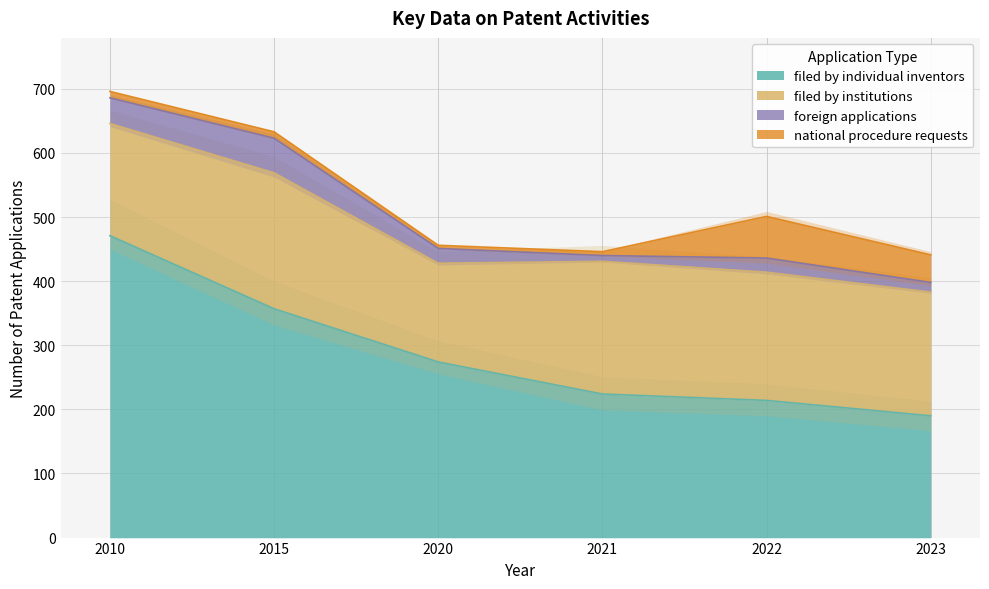

Rank the series by their maximum value, from lowest to highest.

foreign applications, national procedure requests, filed by institutions, filed by individual inventors